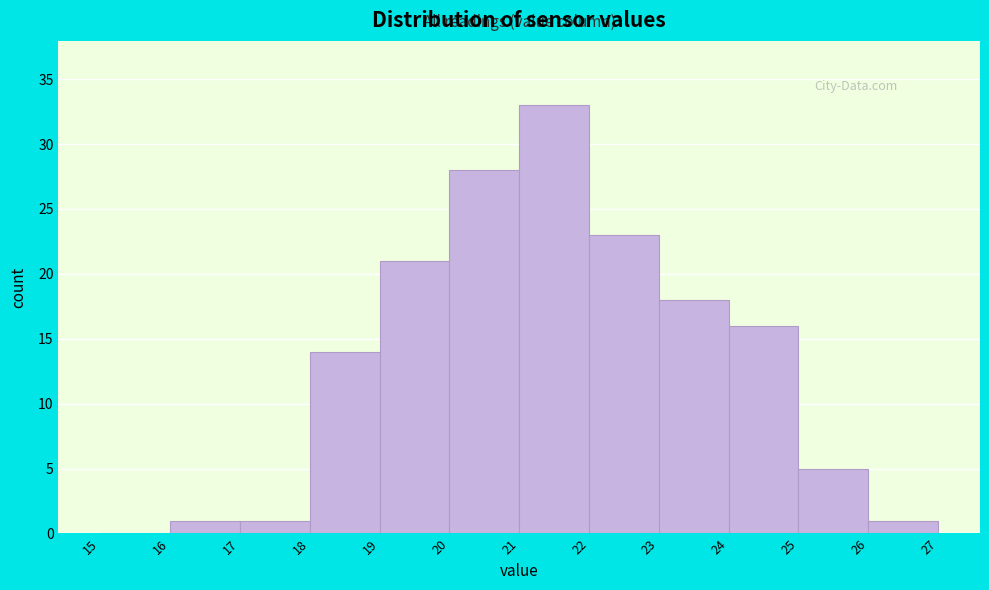

Reading left to right, transcribe this chart: for each bar, give the range it covers on the x-axis and its height. The values are not printed on the chart, so give them approximately, as read against the axis.

15 to 16: 0
16 to 17: 1
17 to 18: 1
18 to 19: 14
19 to 20: 21
20 to 21: 28
21 to 22: 33
22 to 23: 23
23 to 24: 18
24 to 25: 16
25 to 26: 5
26 to 27: 1